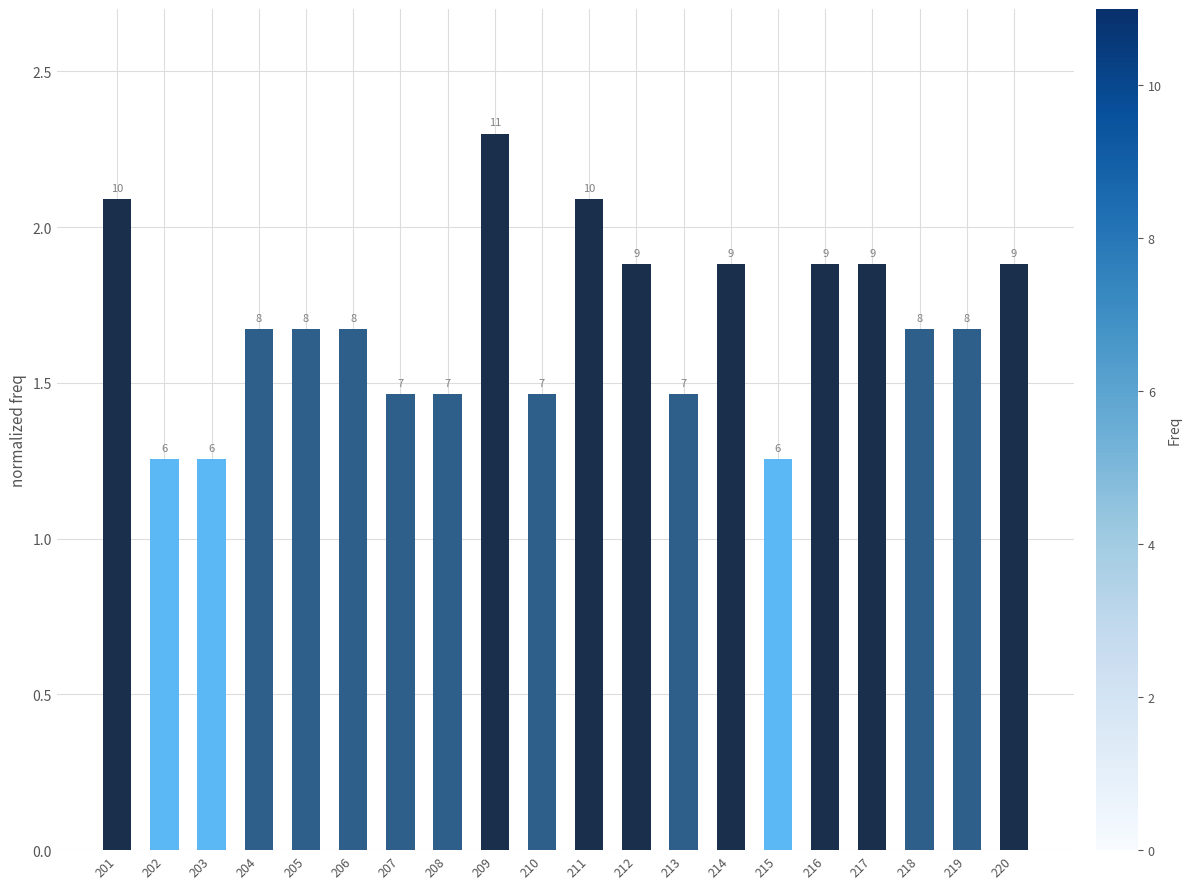

Reading left to right, transcribe all the data shown in this chart.

201=2.1	202=1.3	203=1.3	204=1.7	205=1.7	206=1.7	207=1.5	208=1.5	209=2.3	210=1.5	211=2.1	212=1.9	213=1.5	214=1.9	215=1.3	216=1.9	217=1.9	218=1.7	219=1.7	220=1.9